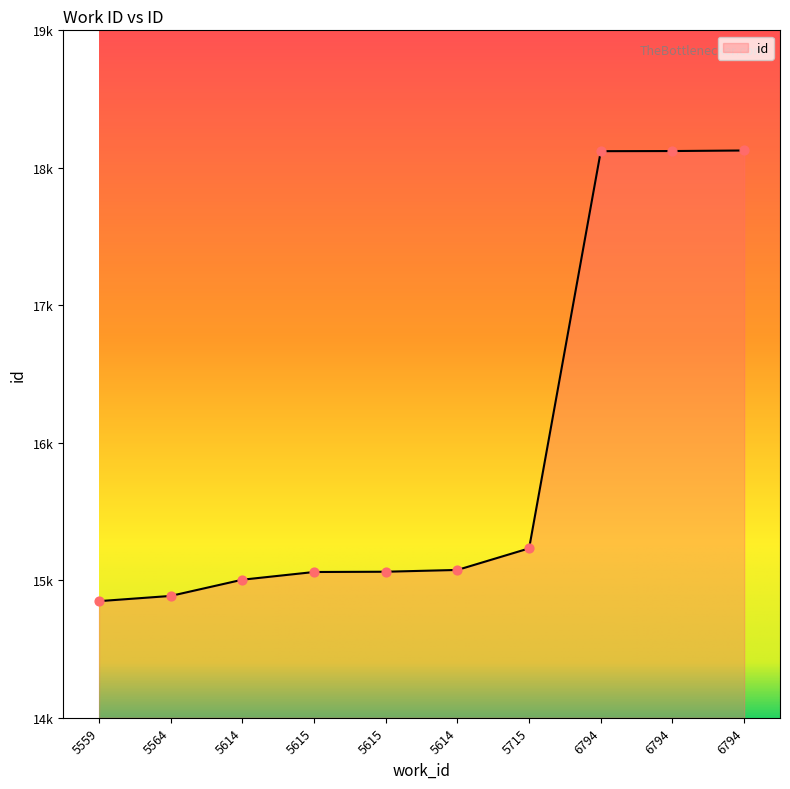

Is this an area chart (filled region under the line)?

Yes